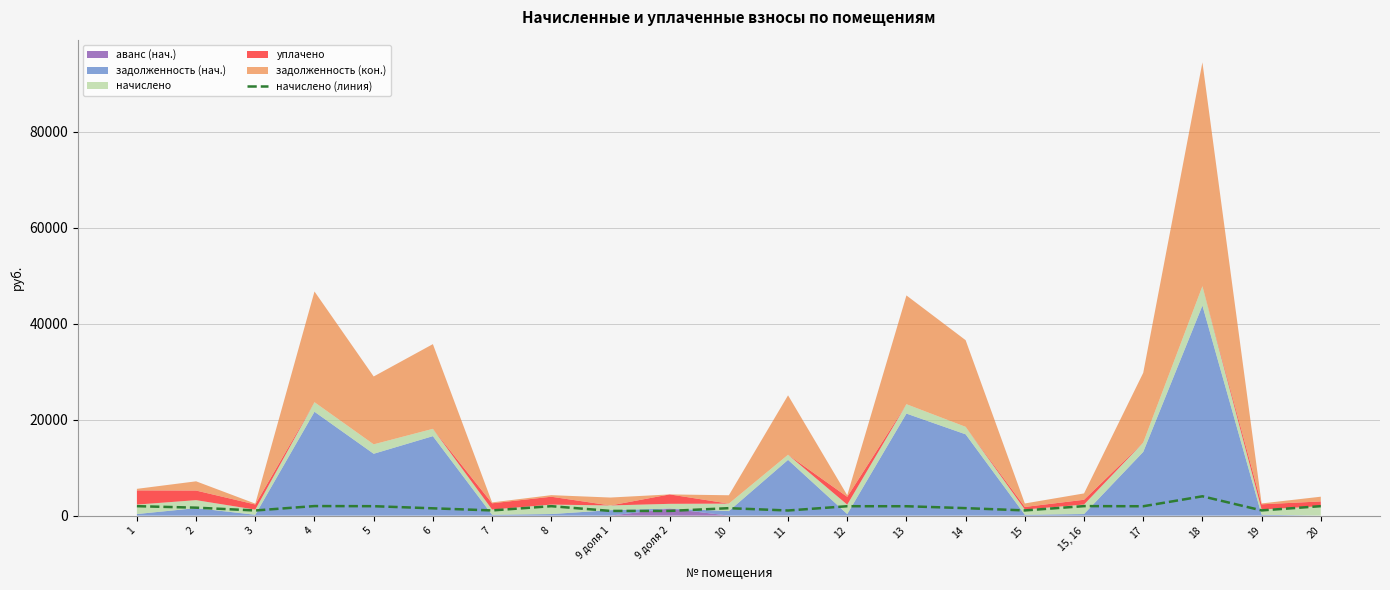

Count the number of categories in the chart.

21